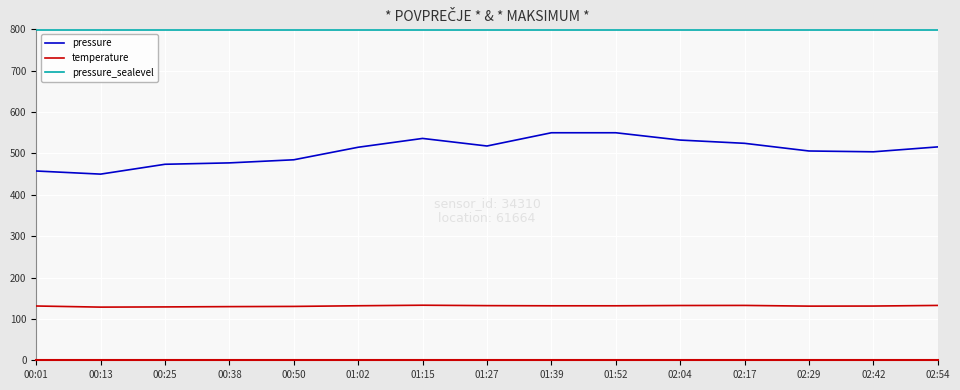

What is the maximum value for pressure_sealevel?

798.0